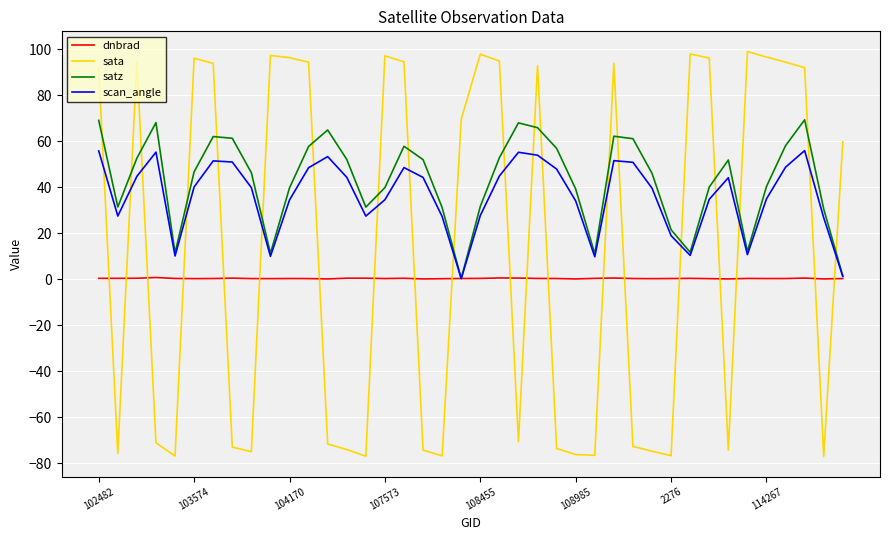

List the series in order of their overall mean, highest first.

satz, scan_angle, sata, dnbrad